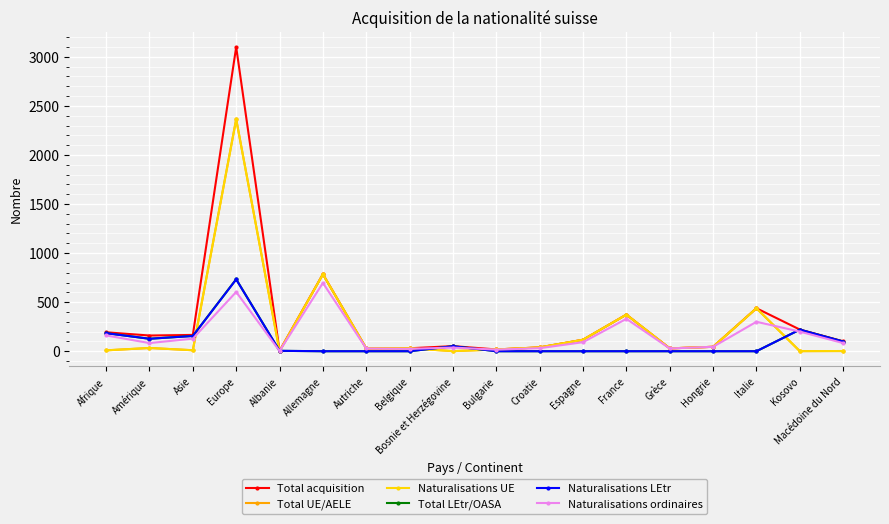

Which series has the widest spread of values?

Total acquisition